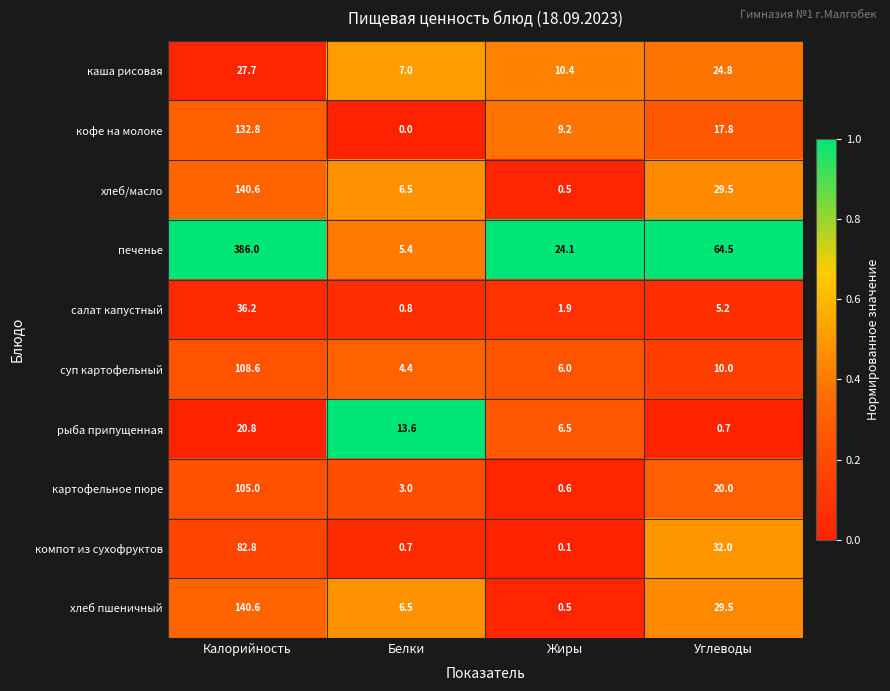

What is the difference between the картофельное пюре values at Жиры and Калорийность?

104.4